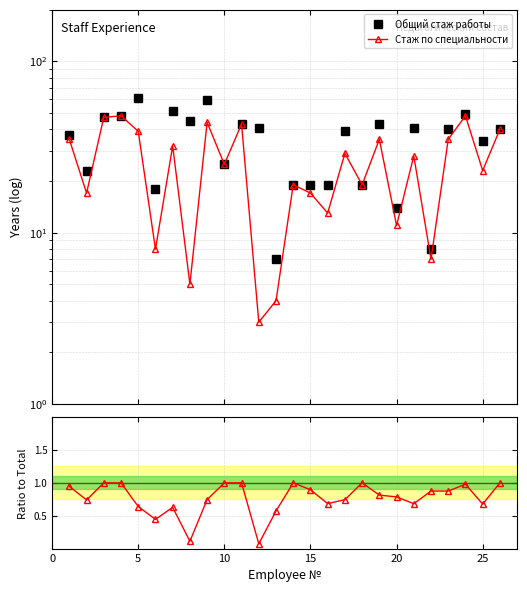

The Общий стаж работы series shows 22.2 at 16. True or false?

False